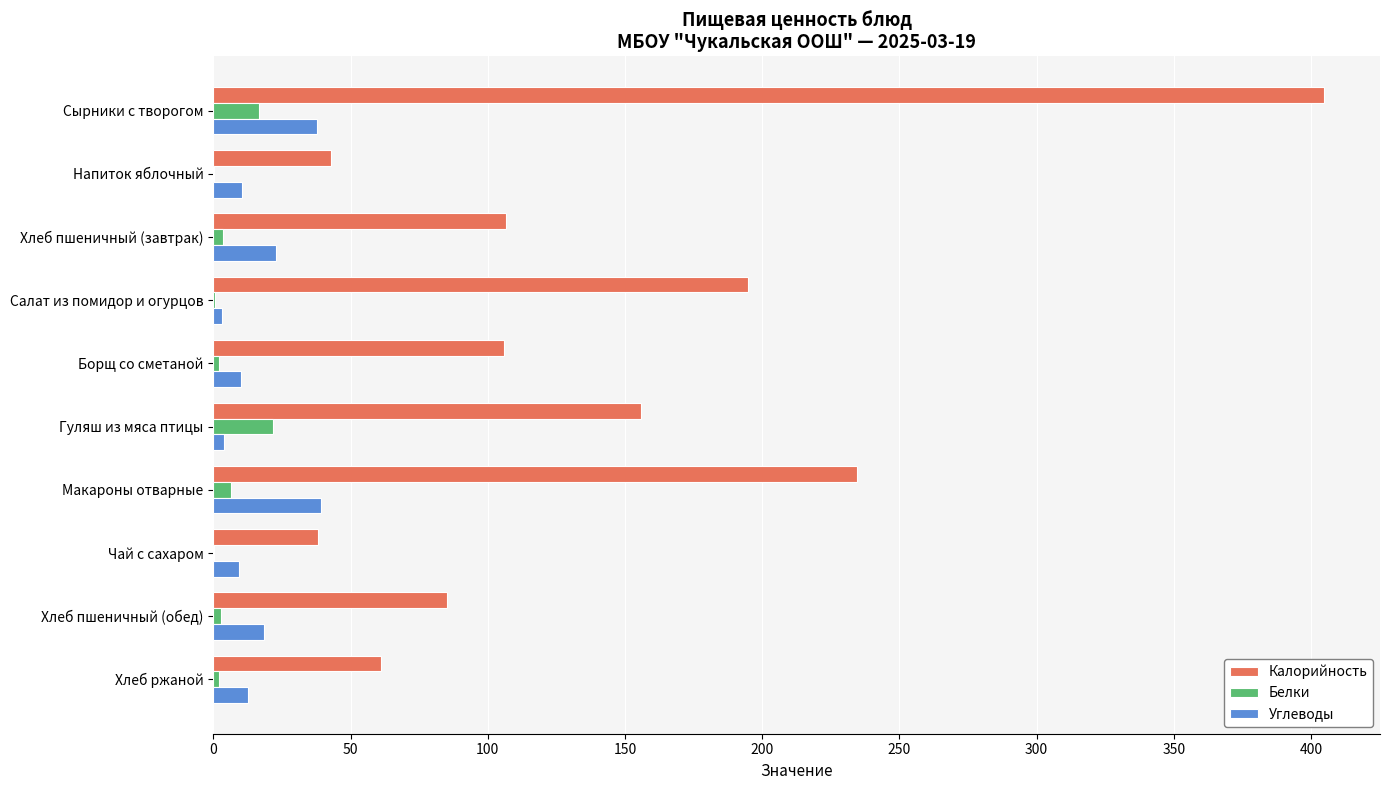

At which category is the sum across all series the highest?

Сырники с творогом